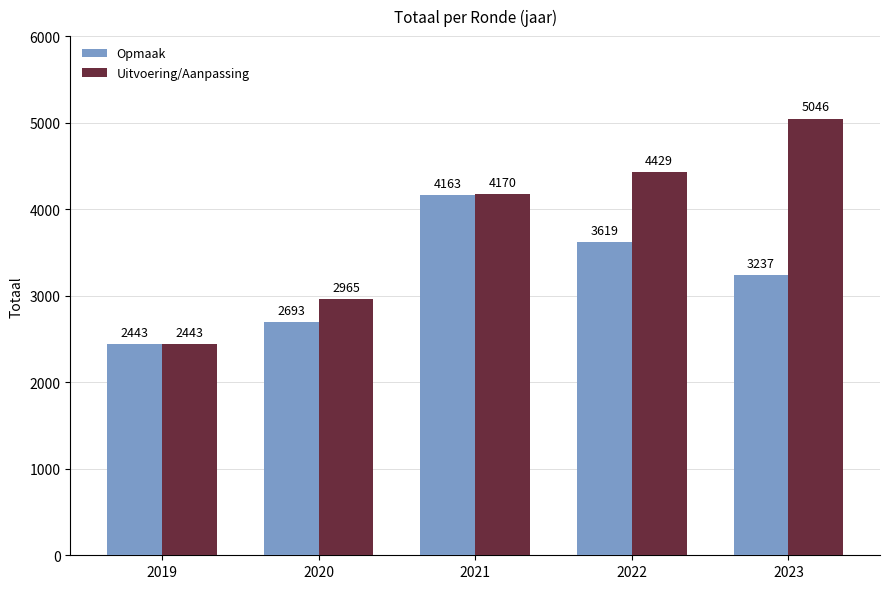

What is the value of the Uitvoering/Aanpassing bar at the 2nd from the left?

2965